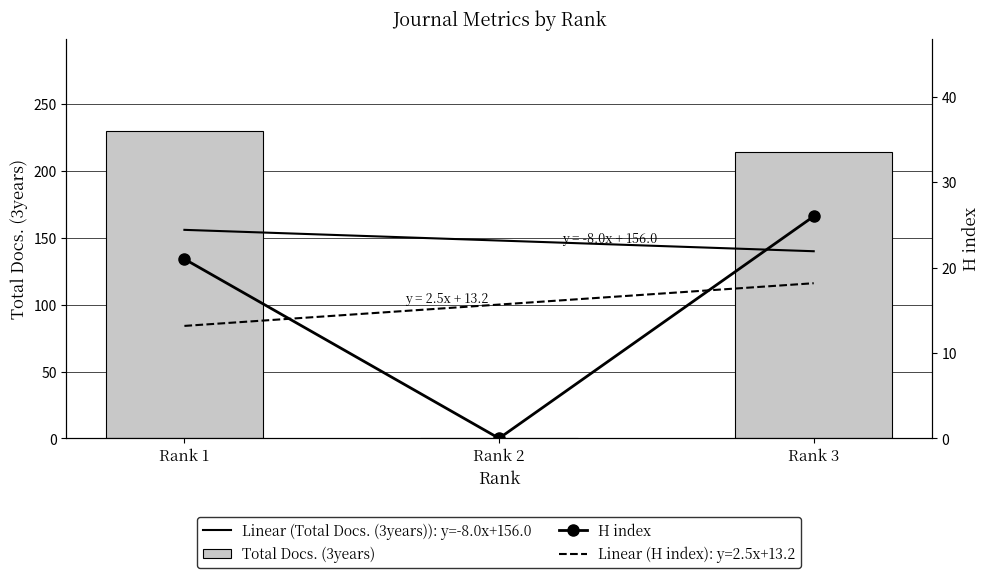

List the series in order of their peak value, lowest first.

H index, Total Docs. (3years)